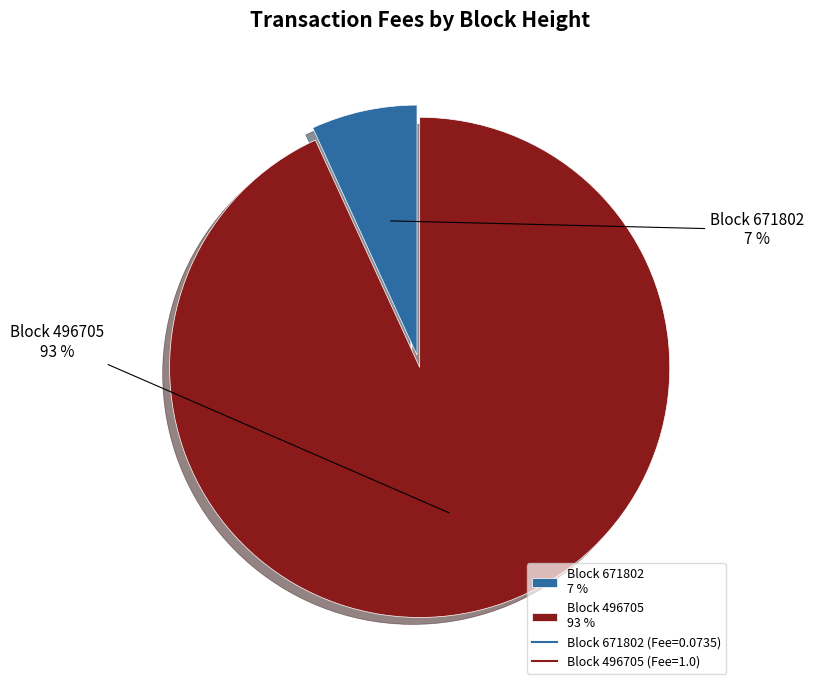

Which category has the biggest portion of the pie?

496705